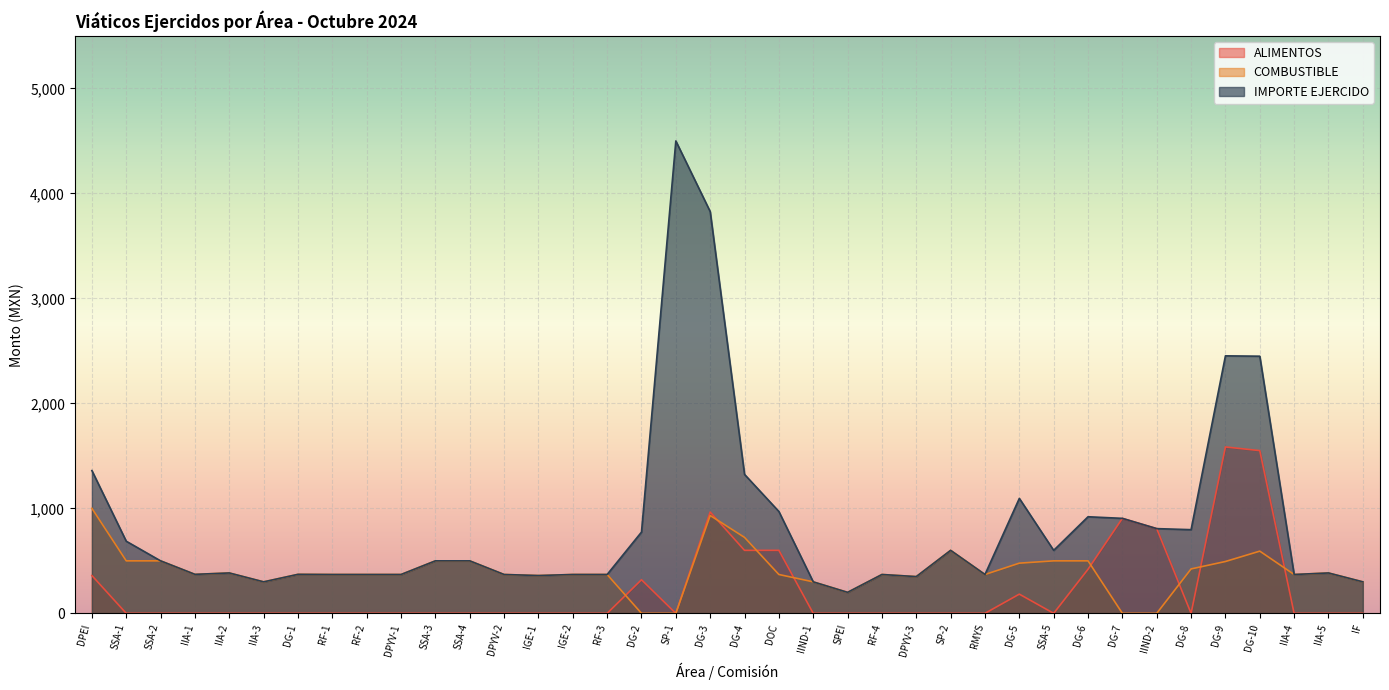

Reading left to right, extract all data points from this chart.

ALIMENTOS: DPEI=360.0	SSA-1=0.0	SSA-2=0.0	IIA-1=0.0	IIA-2=0.0	IIA-3=0.0	DG-1=0.0	RF-1=0.0	RF-2=0.0	DPYV-1=0.0	SSA-3=0.0	SSA-4=0.0	DPYV-2=0.0	IGE-1=0.0	IGE-2=0.0	RF-3=0.0	DG-2=320.0	SP-1=0.0	DG-3=965.0	DG-4=600.0	DOC=600.0	IIND-1=0.0	SPEI=0.0	RF-4=0.0	DPYV-3=0.0	SP-2=0.0	RMYS=0.0	DG-5=183.0	SSA-5=0.0	DG-6=420.0	DG-7=904.8	IIND-2=807.0	DG-8=0.0	DG-9=1585.0	DG-10=1550.0	IIA-4=0.0	IIA-5=0.0	IF=0.0
COMBUSTIBLE: DPEI=1000.0	SSA-1=500.0	SSA-2=500.0	IIA-1=371.4	IIA-2=384.6	IIA-3=300.0	DG-1=371.5	RF-1=370.0	RF-2=370.0	DPYV-1=370.0	SSA-3=500.0	SSA-4=500.0	DPYV-2=370.0	IGE-1=360.0	IGE-2=370.0	RF-3=370.0	DG-2=0.0	SP-1=0.0	DG-3=931.9	DG-4=723.4	DOC=370.0	IIND-1=300.0	SPEI=200.0	RF-4=370.0	DPYV-3=350.0	SP-2=600.0	RMYS=370.0	DG-5=478.0	SSA-5=500.0	DG-6=500.0	DG-7=0.0	IIND-2=0.0	DG-8=423.0	DG-9=493.8	DG-10=592.5	IIA-4=370.0	IIA-5=384.6	IF=300.0
IMPORTE EJERCIDO: DPEI=1360.0	SSA-1=687.0	SSA-2=500.0	IIA-1=371.4	IIA-2=384.6	IIA-3=300.0	DG-1=371.5	RF-1=370.0	RF-2=370.0	DPYV-1=370.0	SSA-3=500.0	SSA-4=500.0	DPYV-2=370.0	IGE-1=360.0	IGE-2=370.0	RF-3=370.0	DG-2=774.0	SP-1=4500.0	DG-3=3826.9	DG-4=1323.4	DOC=970.0	IIND-1=300.0	SPEI=200.0	RF-4=370.0	DPYV-3=350.0	SP-2=600.0	RMYS=370.0	DG-5=1095.0	SSA-5=600.0	DG-6=920.0	DG-7=904.8	IIND-2=807.0	DG-8=797.0	DG-9=2452.8	DG-10=2449.5	IIA-4=370.0	IIA-5=384.6	IF=300.0